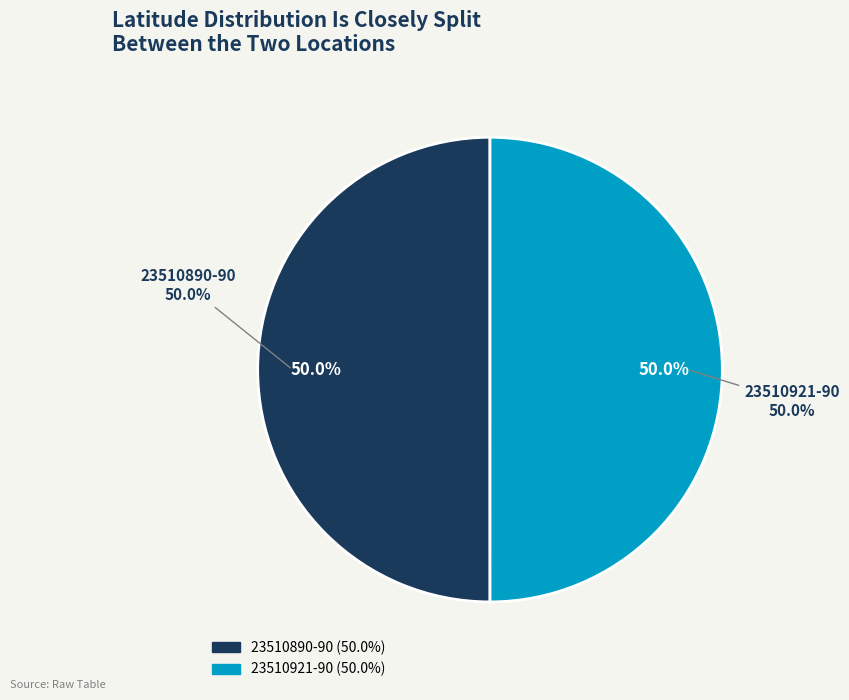

Does 23510921-90 account for over 50% of the chart?

No